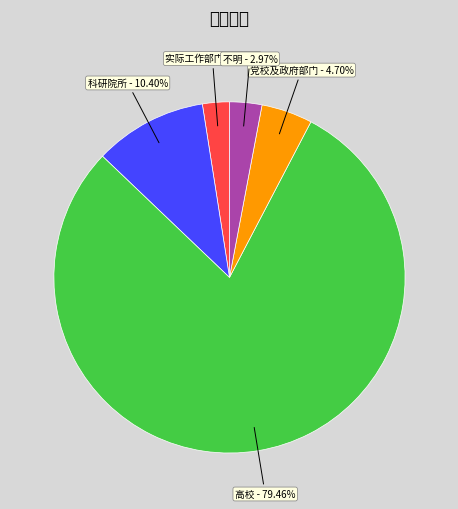

True or false: 科研院所 accounts for 1% of the total.

False